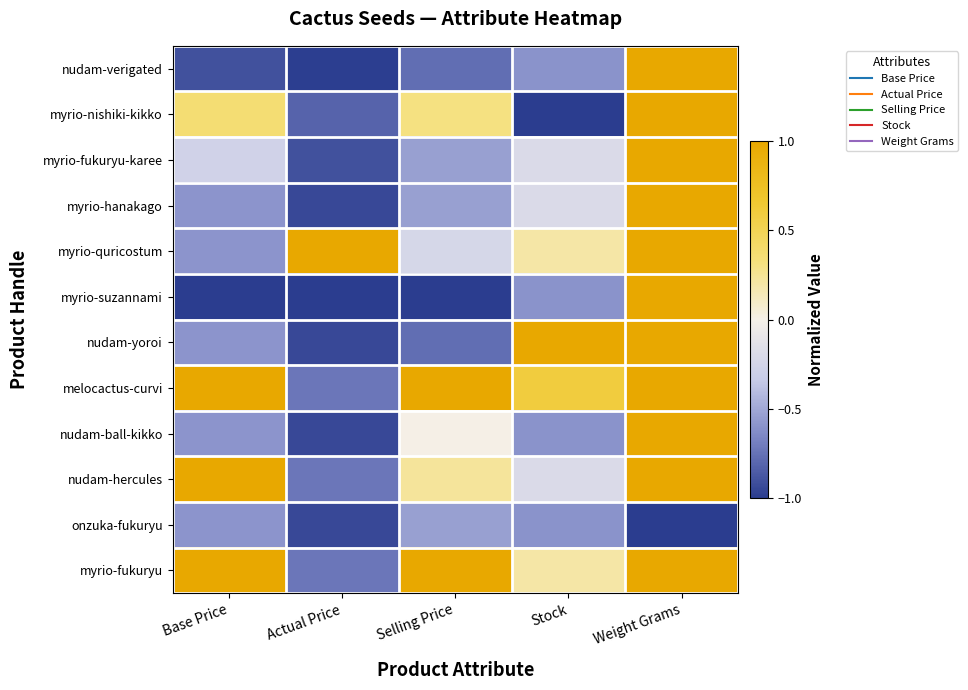

What is the smallest value displayed?

-1.0